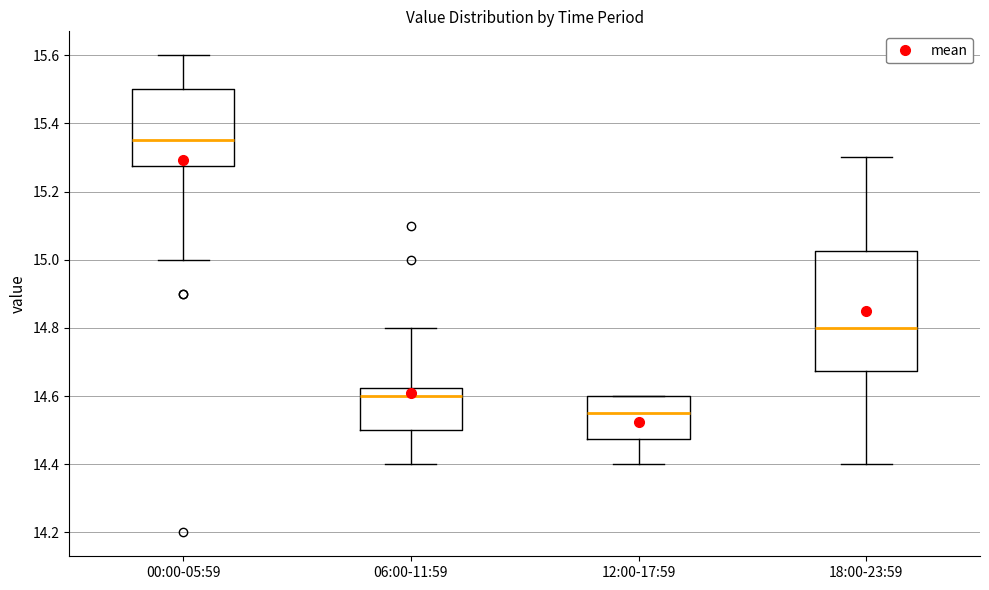

Reading left to right, read every box against the y-axis: the position of its median line, the range the box covers, and the ends of its whiskers. The values are not printed on the chart, so give them approximately, as read against the axis.

00:00-05:59: median 15.36, box 15.28 to 15.50, whiskers 15.00 to 15.60
06:00-11:59: median 14.60, box 14.50 to 14.62, whiskers 14.40 to 14.80
12:00-17:59: median 14.56, box 14.48 to 14.60, whiskers 14.40 to 14.60
18:00-23:59: median 14.80, box 14.68 to 15.02, whiskers 14.40 to 15.30